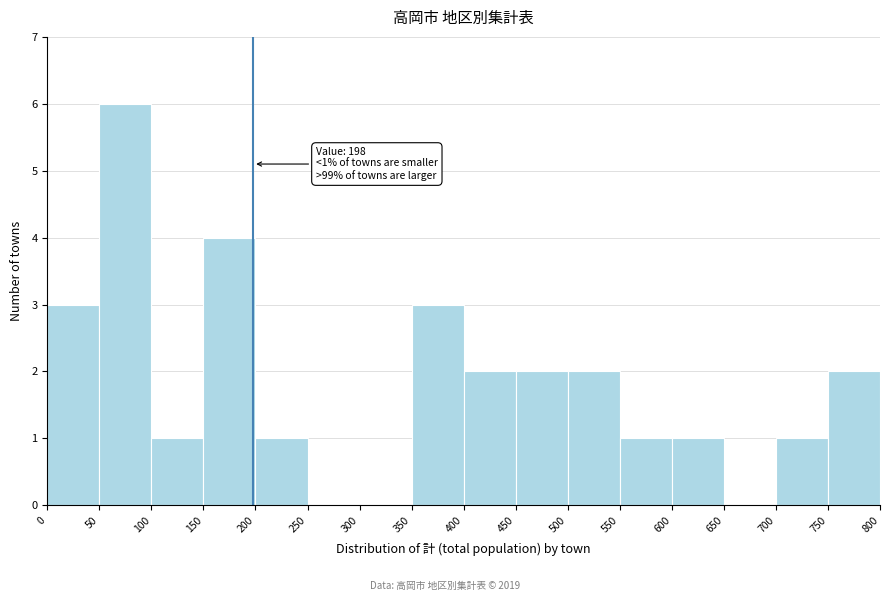

Which range on the x-axis has the tallest bar?

50 to 100